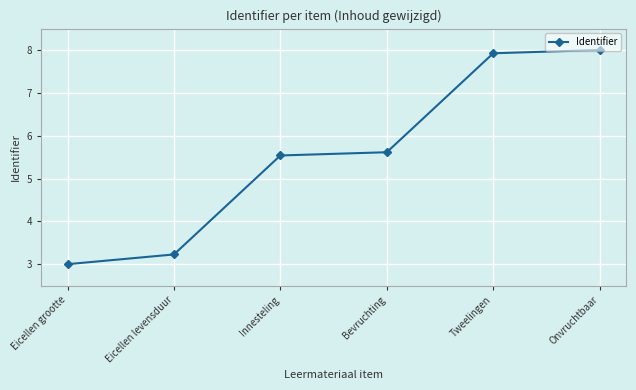

The chart shows a value of 9.5 at Bevruchting. True or false?

False